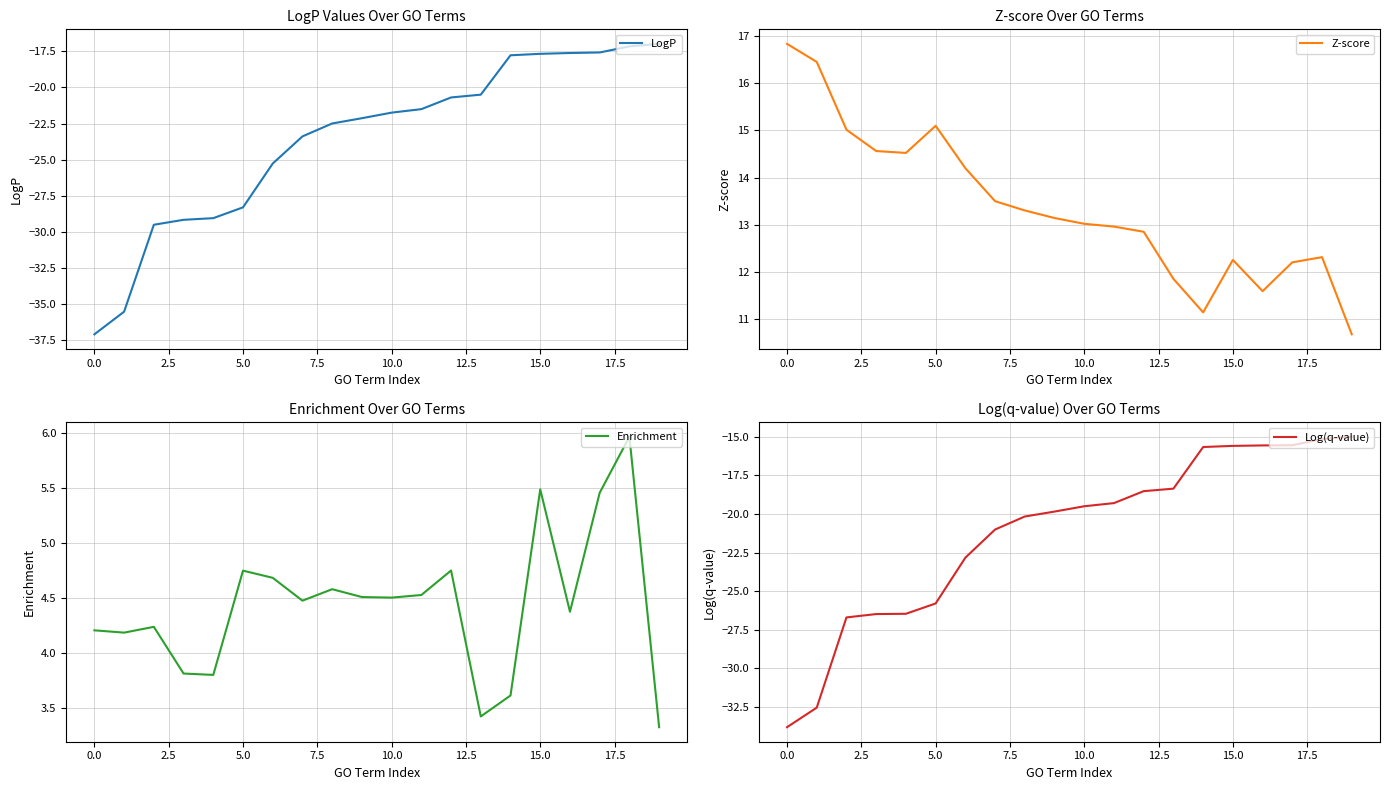

What is the difference between the maximum and second lowest values in the LogP series?

18.6